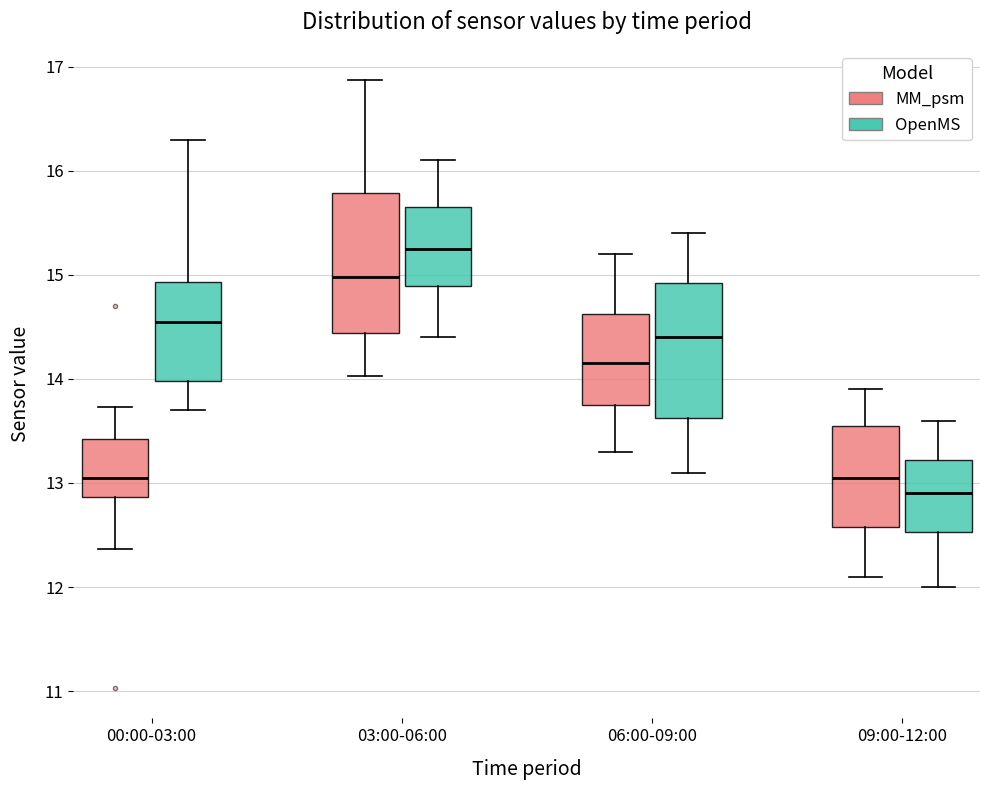

Reading left to right, read every box against the y-axis: the position of its median line, the range the box covers, and the ends of its whiskers. The values are not printed on the chart, so give them approximately, as read against the axis.

00:00-03:00 (MM_psm): median 13.1, box 12.9 to 13.4, whiskers 12.4 to 13.7
00:00-03:00 (OpenMS): median 14.6, box 14.0 to 14.9, whiskers 13.7 to 16.3
03:00-06:00 (MM_psm): median 15.0, box 14.4 to 15.8, whiskers 14.0 to 16.9
03:00-06:00 (OpenMS): median 15.3, box 14.9 to 15.7, whiskers 14.4 to 16.1
06:00-09:00 (MM_psm): median 14.2, box 13.8 to 14.6, whiskers 13.3 to 15.2
06:00-09:00 (OpenMS): median 14.4, box 13.6 to 14.9, whiskers 13.1 to 15.4
09:00-12:00 (MM_psm): median 13.1, box 12.6 to 13.6, whiskers 12.1 to 13.9
09:00-12:00 (OpenMS): median 12.9, box 12.5 to 13.2, whiskers 12.0 to 13.6